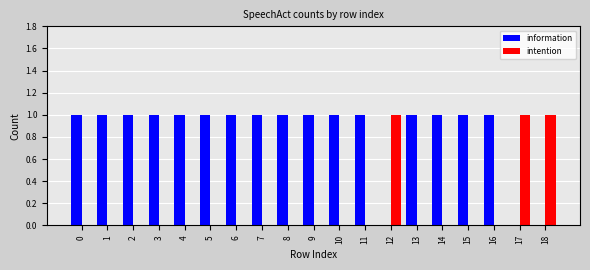

Is the value of intention at 8 greater than the value of information at 15?

No